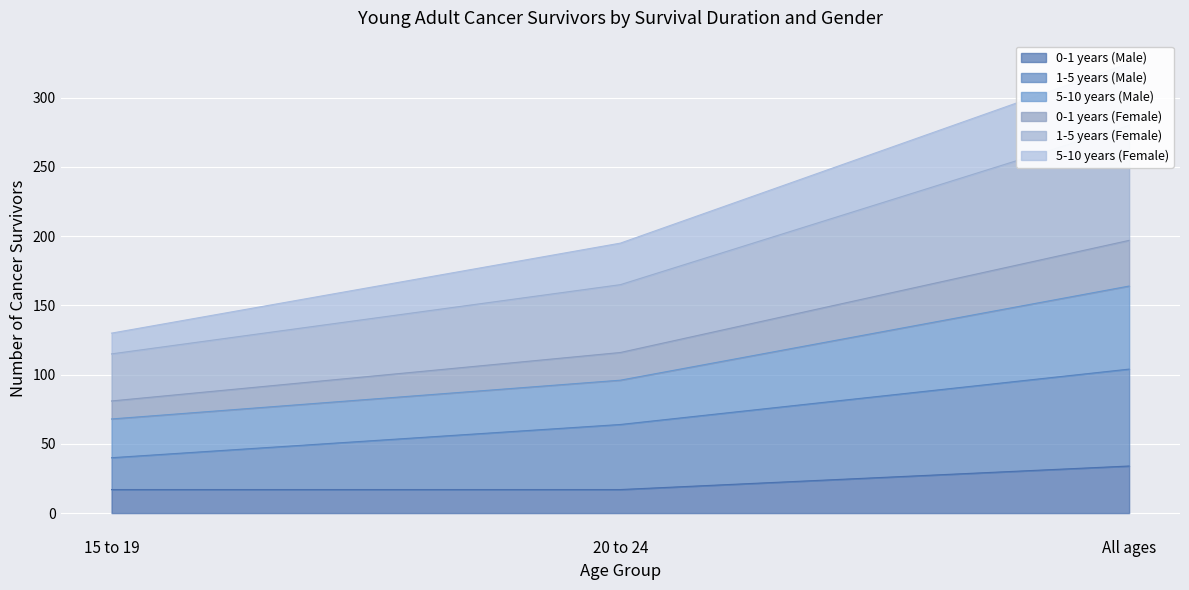

The 0-1 years (Female) series shows 99 at 20 to 24. True or false?

False